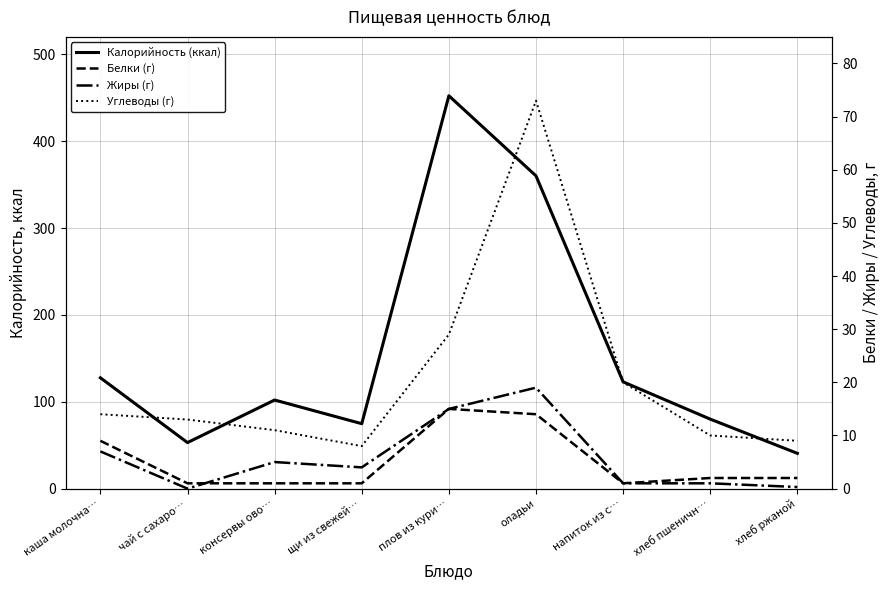

In Жиры (г), how many points are lower than both neighbors (excluding endpoints)?

2